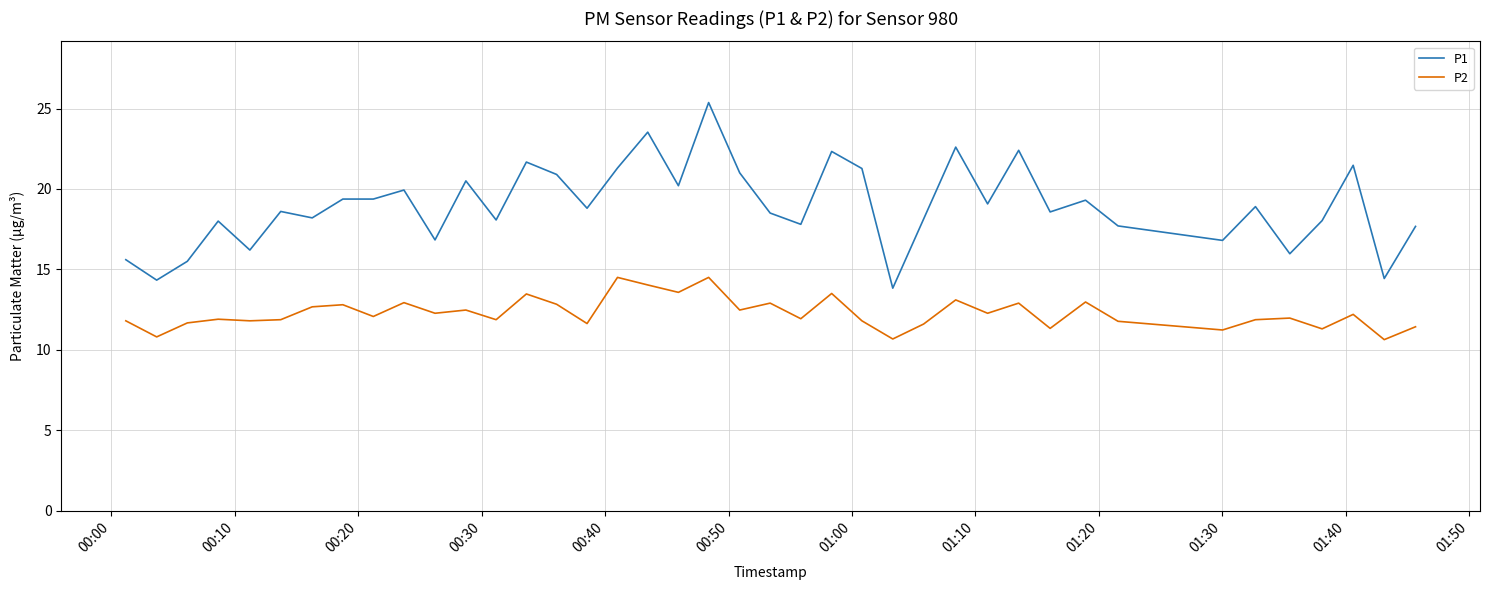

Rank the series by their maximum value, from lowest to highest.

P2, P1